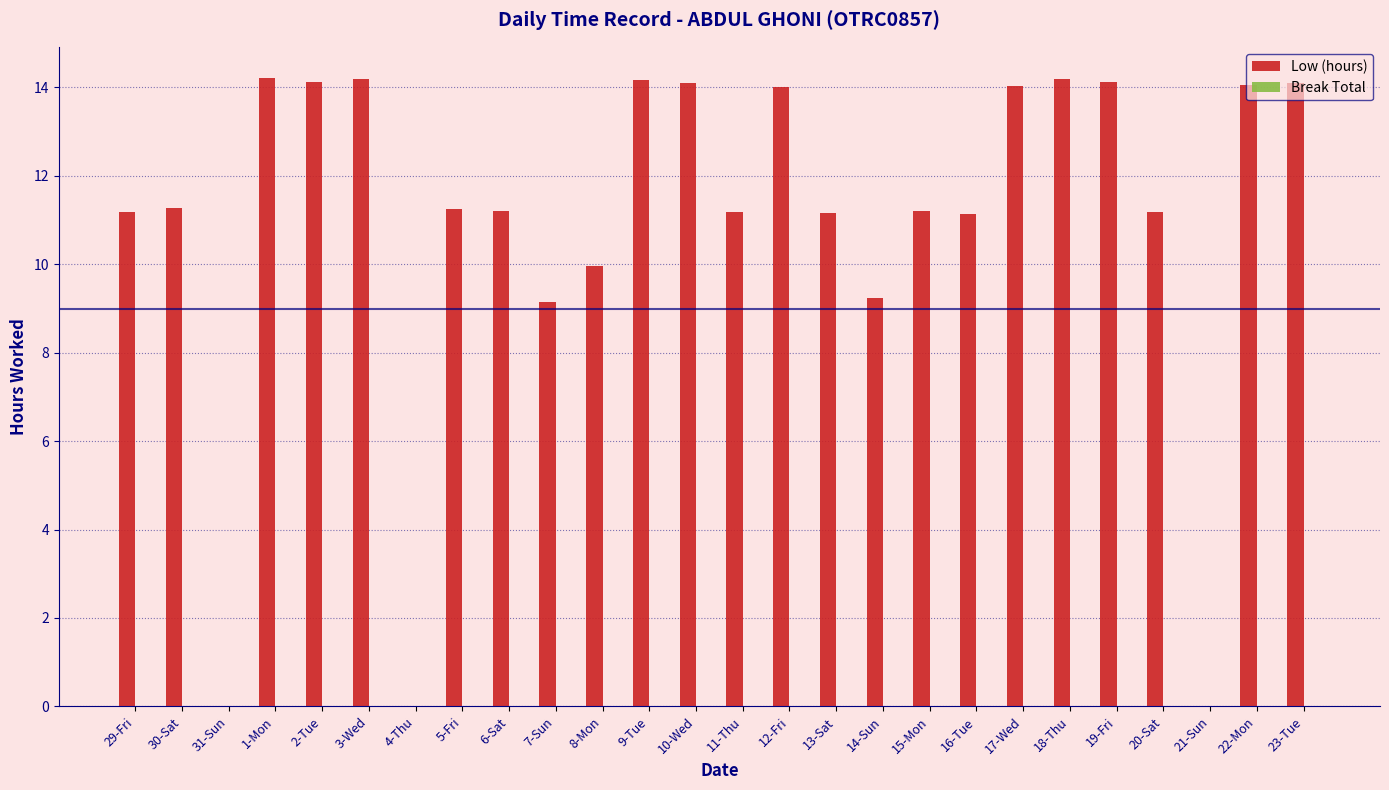

The value at 8-Mon is 15.4. True or false?

False